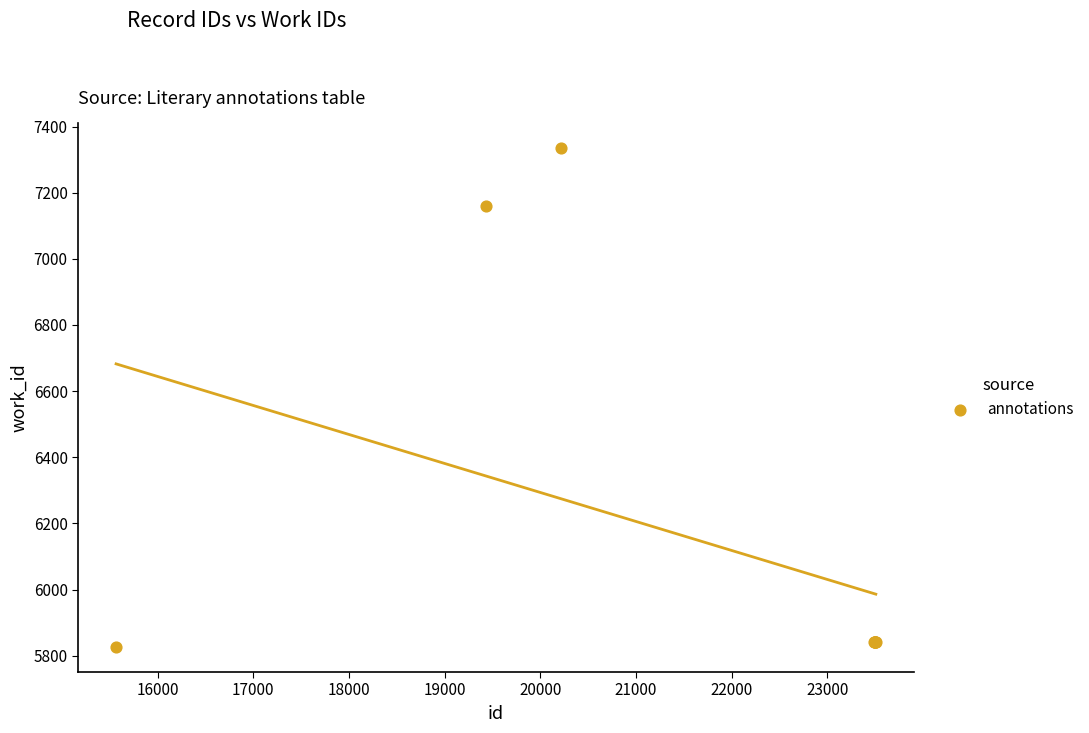

What Y value in the scatter plot is closest to 6580?

7159